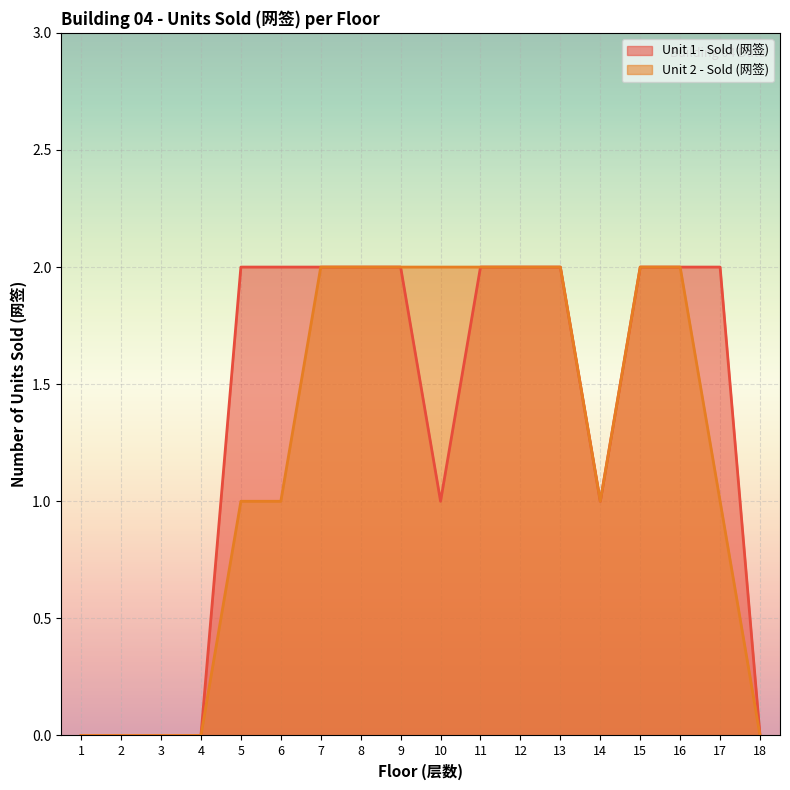

What is the maximum value shown in the chart?

2